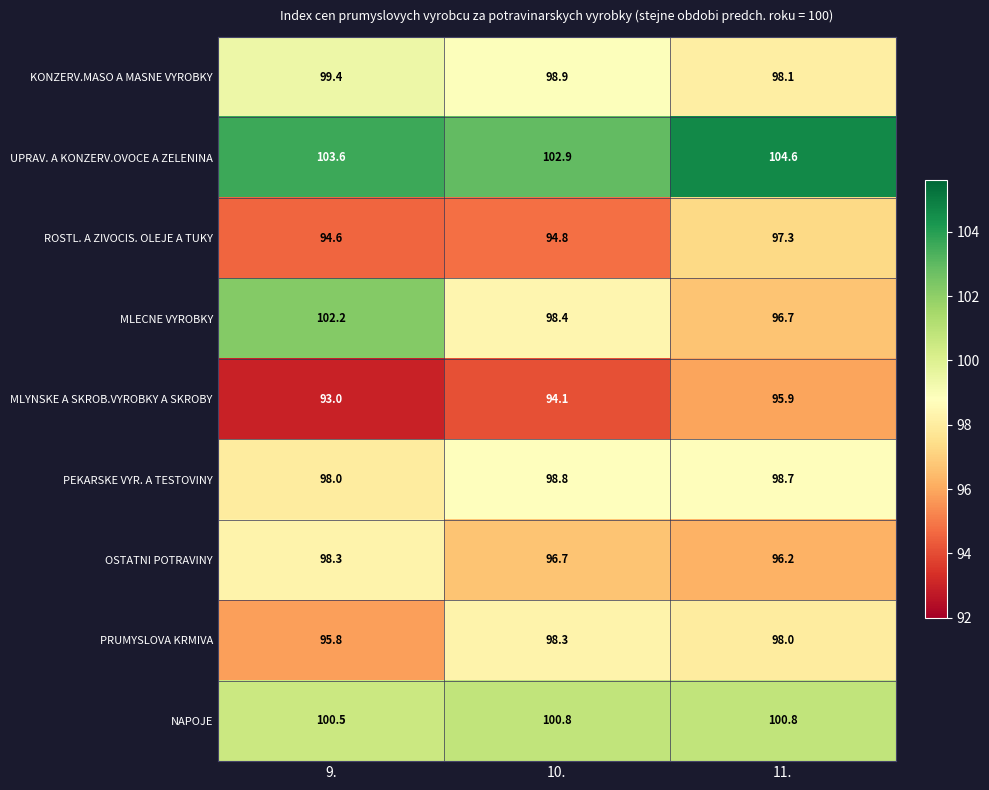

What is the greatest value displayed?

104.6